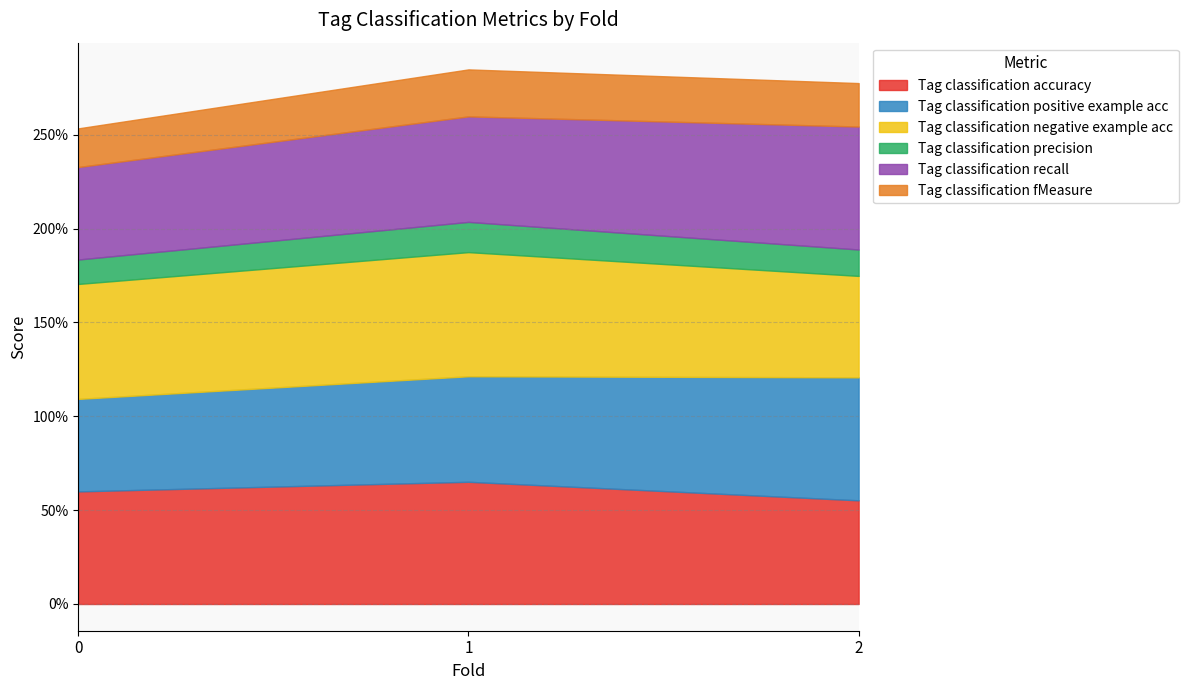

What is the maximum value for Tag classification positive example acc?

0.7